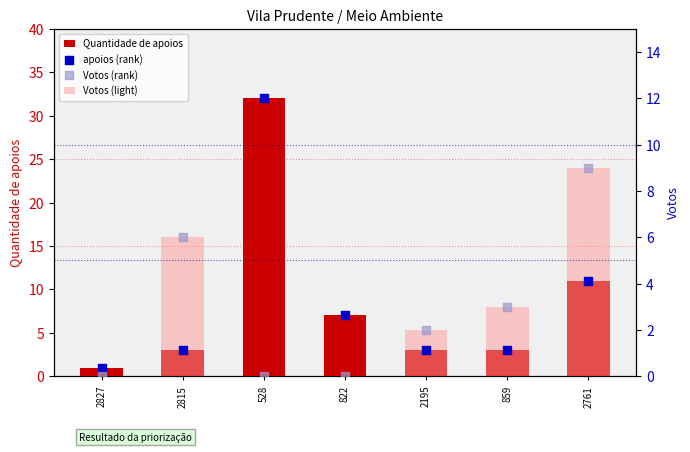

What are all the series names shown in the legend?

Quantidade de apoios, Votos (light), apoios (rank), Votos (rank)